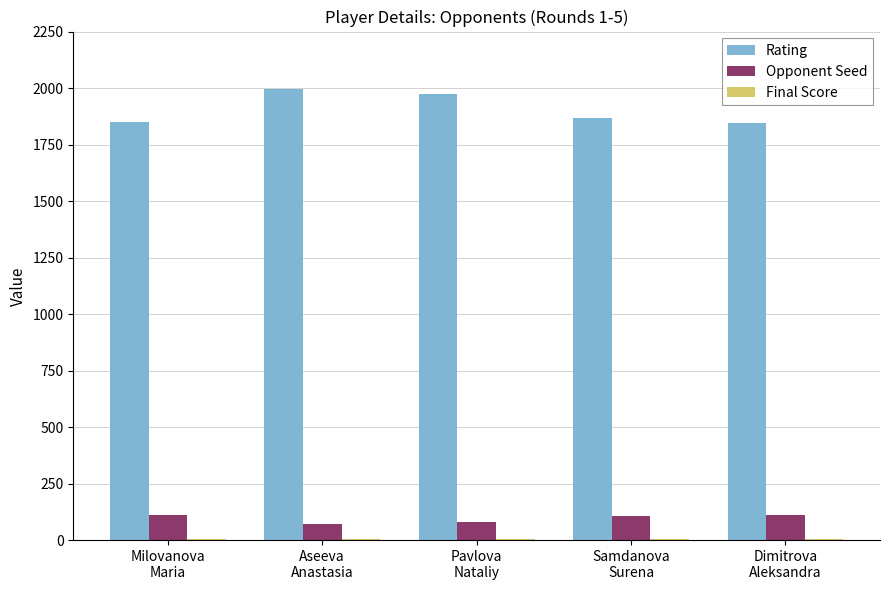

Which series has the largest total across all categories?

Rating